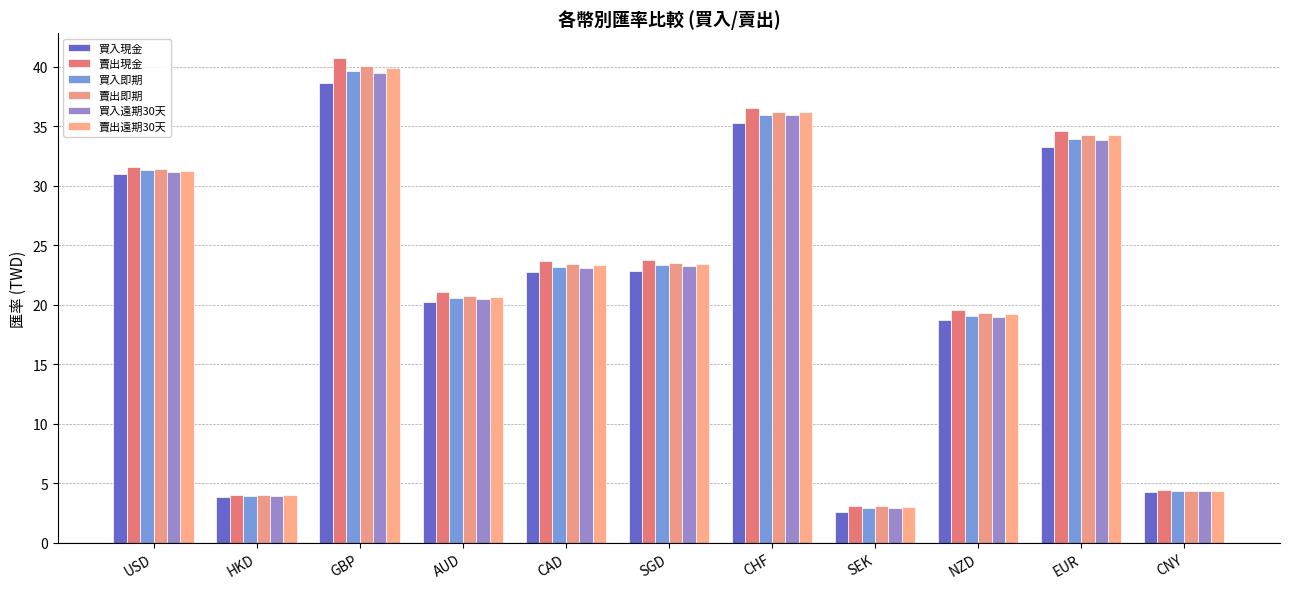

What is the label of the 10th bar from the left?

EUR